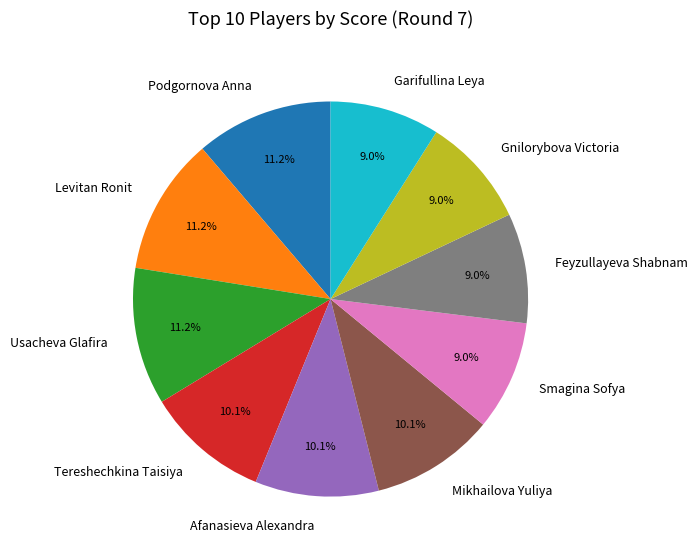

Which has a higher value, Tereshechkina Taisiya or Garifullina Leya?

Tereshechkina Taisiya